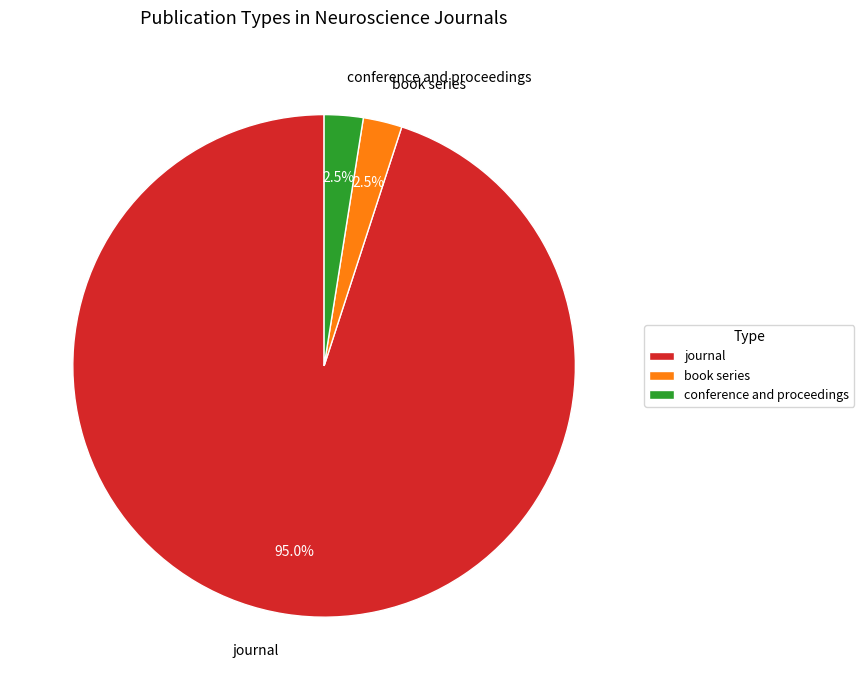

What percentage is NOT represented by book series?

97.5%